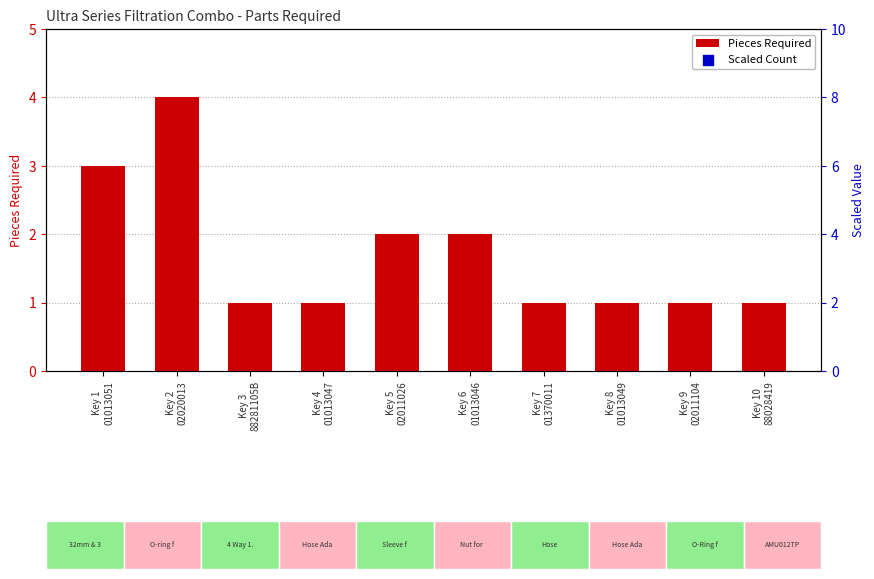

Which series has the largest total across all categories?

Scaled Count